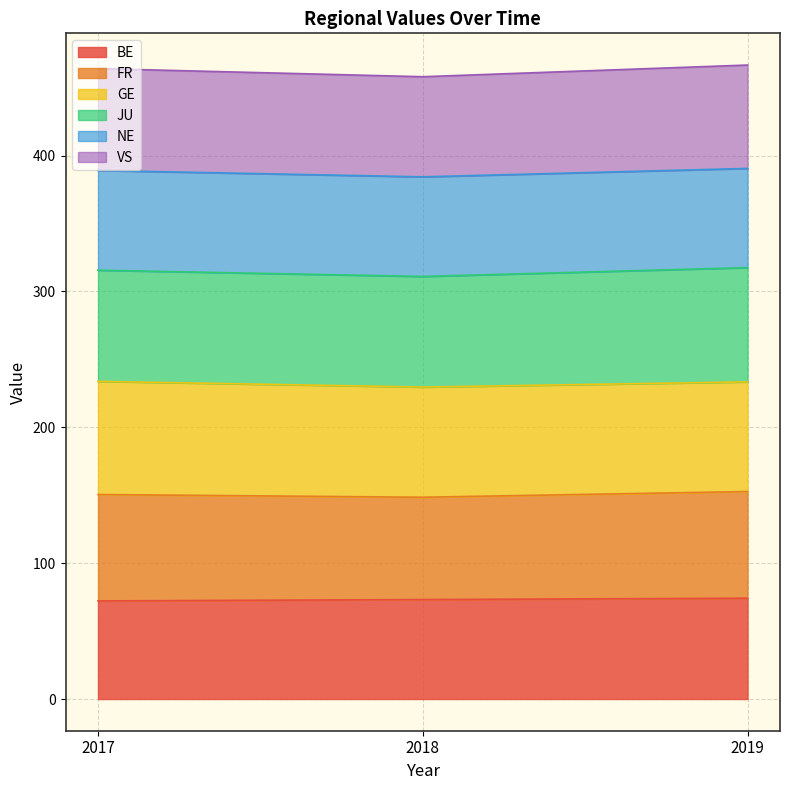

Does the chart have visible grid lines?

Yes